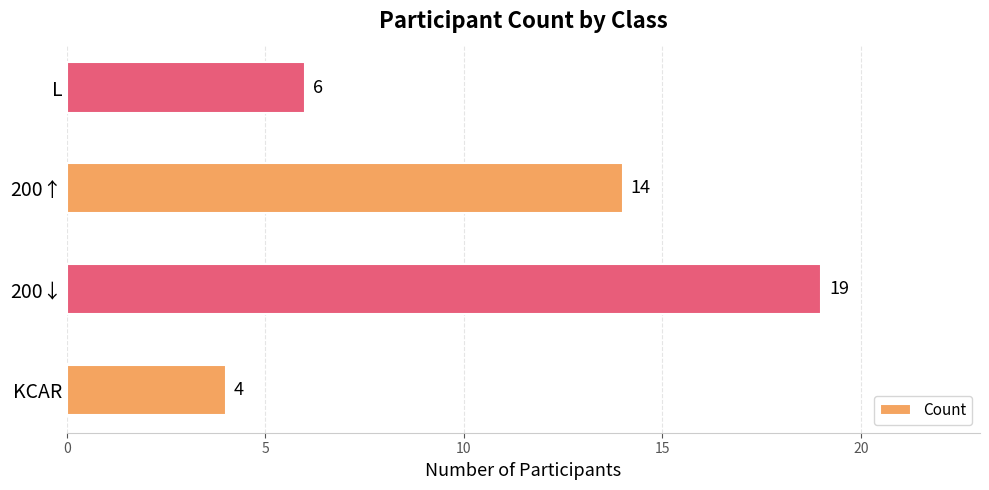

Which has a higher value, 200↓ or L?

200↓